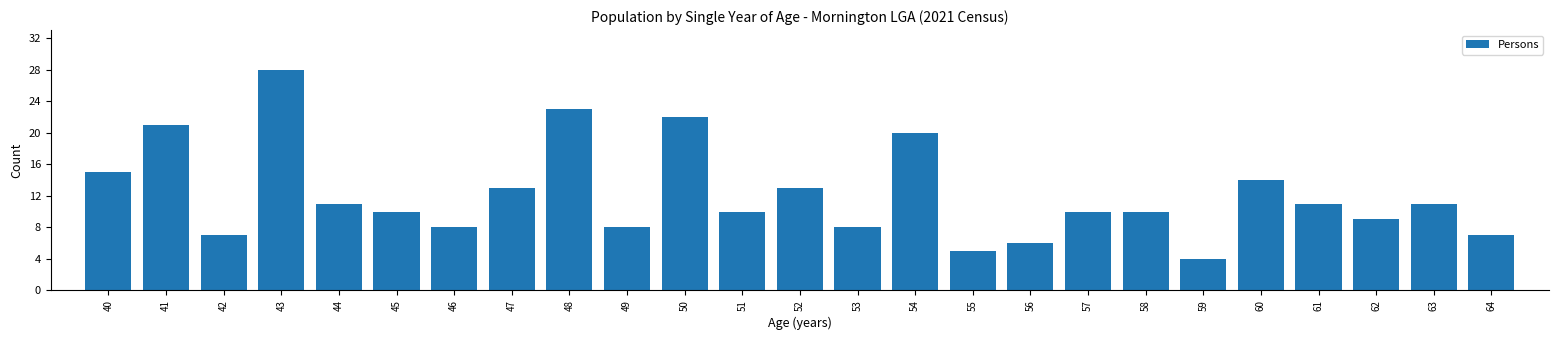

Reading left to right, transcribe all the data shown in this chart.

40=15	41=21	42=7	43=28	44=11	45=10	46=8	47=13	48=23	49=8	50=22	51=10	52=13	53=8	54=20	55=5	56=6	57=10	58=10	59=4	60=14	61=11	62=9	63=11	64=7